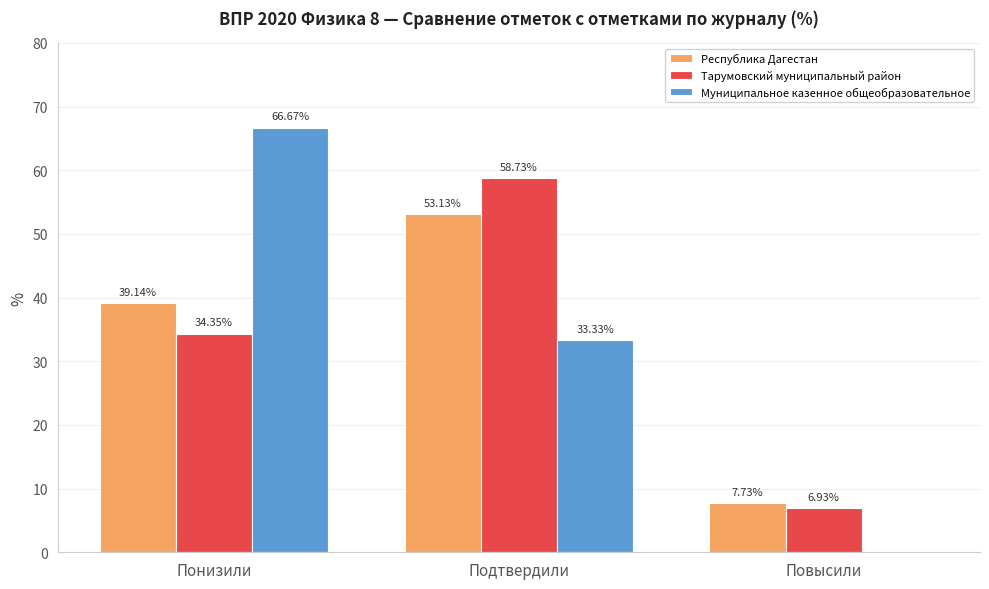

What is the difference between the Республика Дагестан values at Понизили and Повысили?

31.4